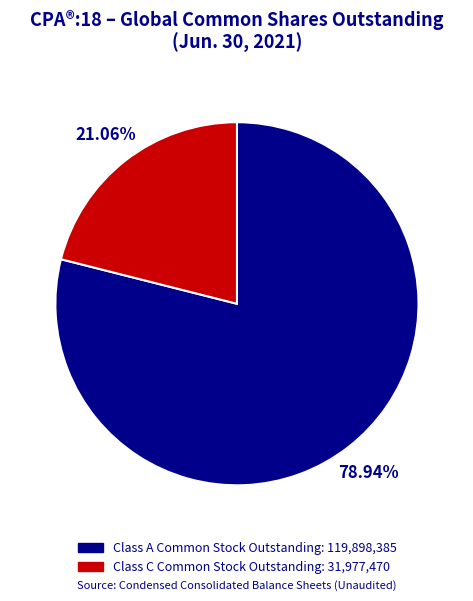

Rank the categories by value from lowest to highest.

Class C Common Stock Outstanding, Class A Common Stock Outstanding